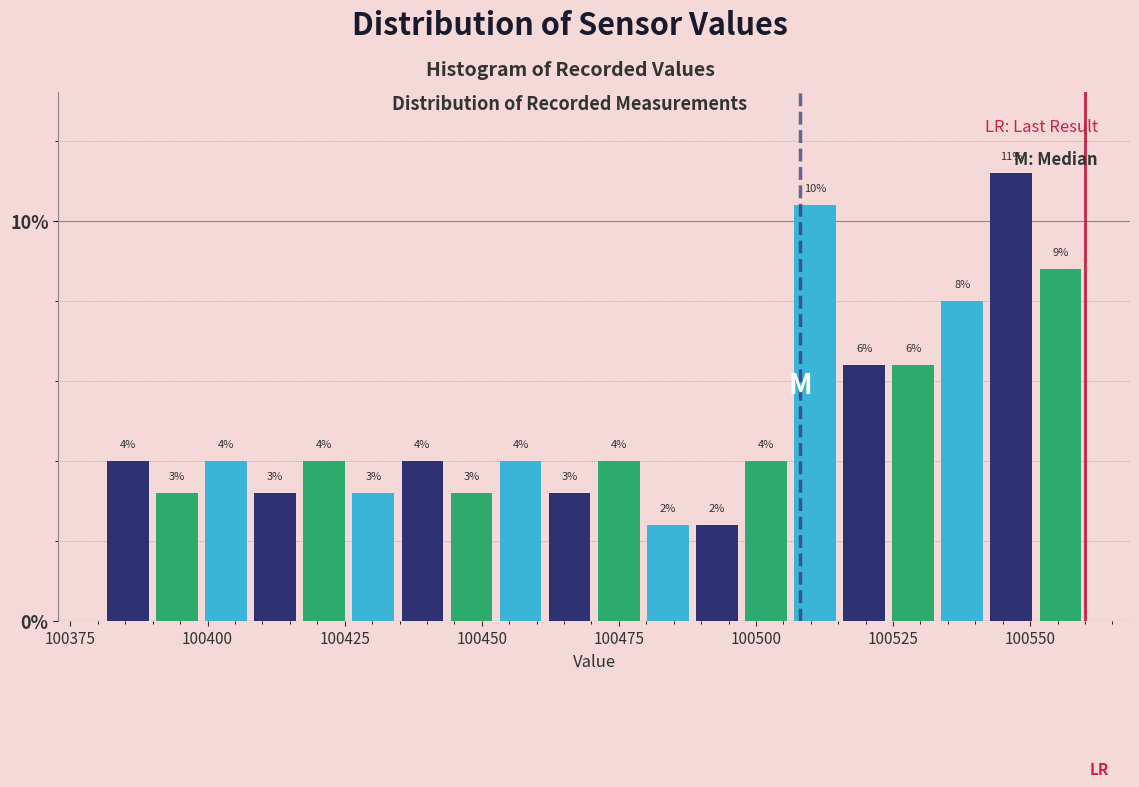

Around what value on the x-axis is the tallest bar? Give the approximate position of its centre, as read against the axis.

100545